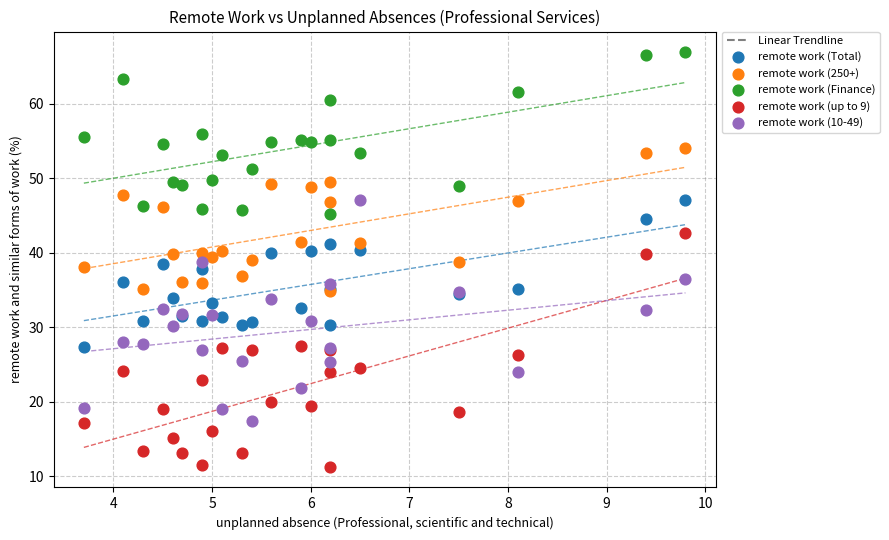

Which series reaches the minimum Y coordinate?

remote work (up to 9)